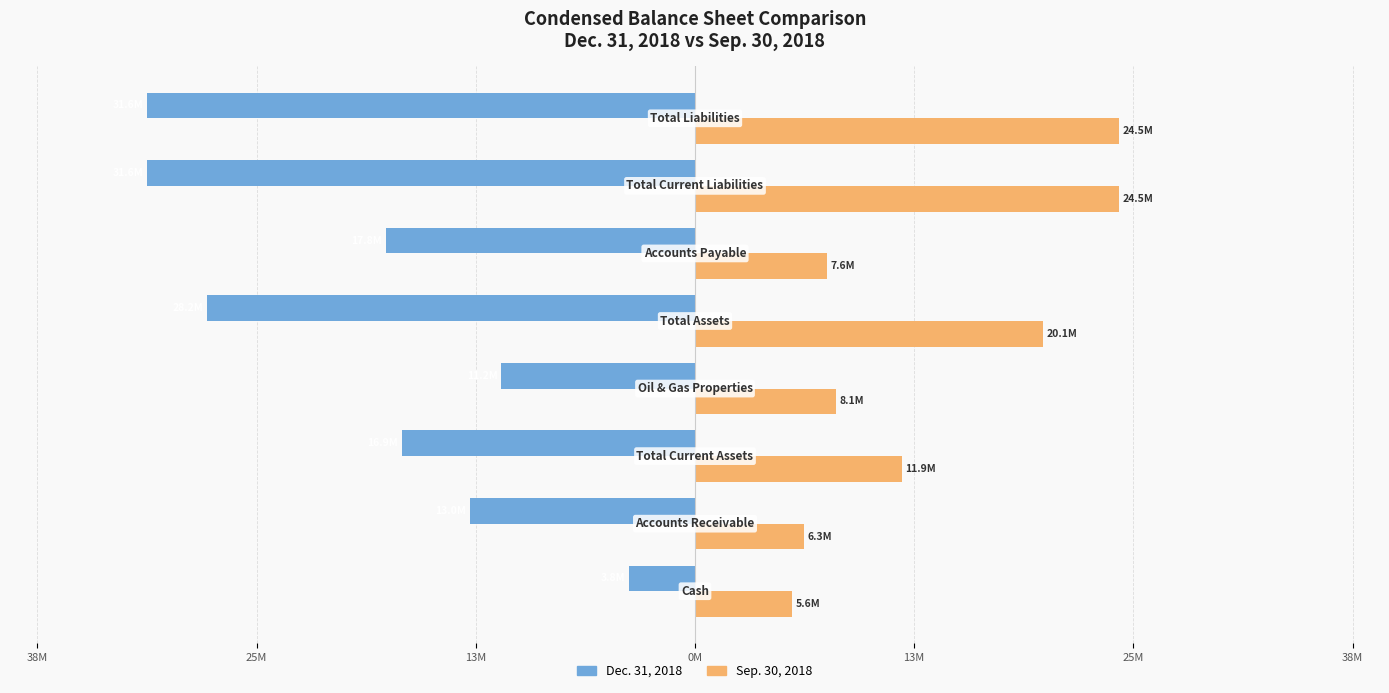

What are all the series names shown in the legend?

Dec. 31, 2018, Sep. 30, 2018